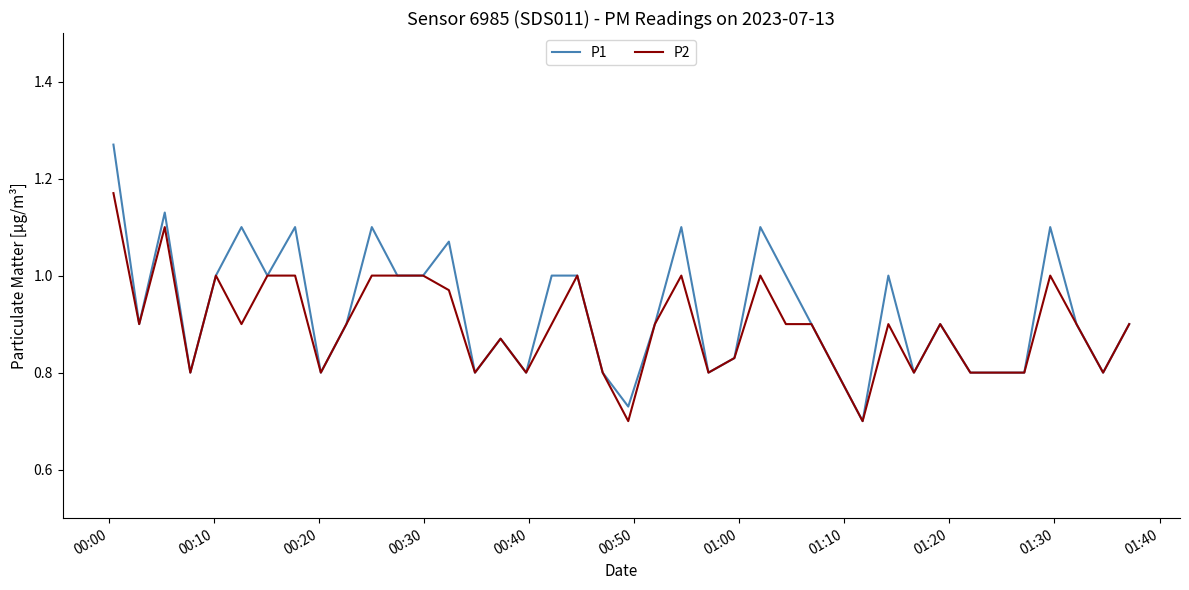

Which series has the largest range (max minus min)?

P1